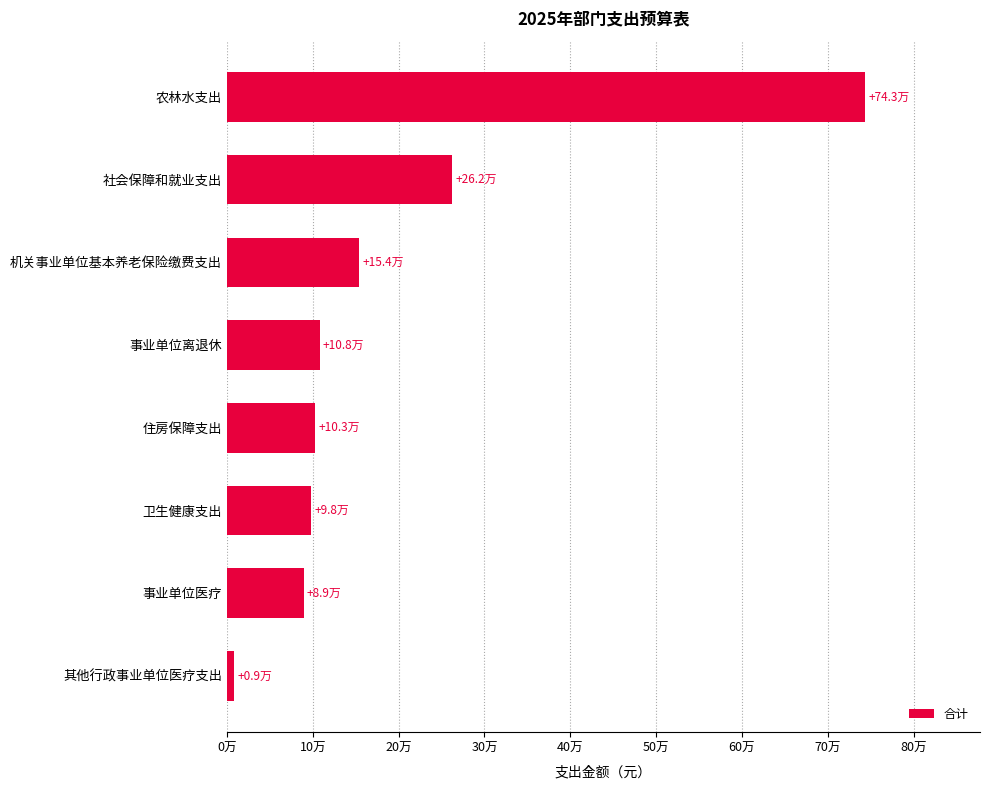

What is the sum of all values?

1566719.9